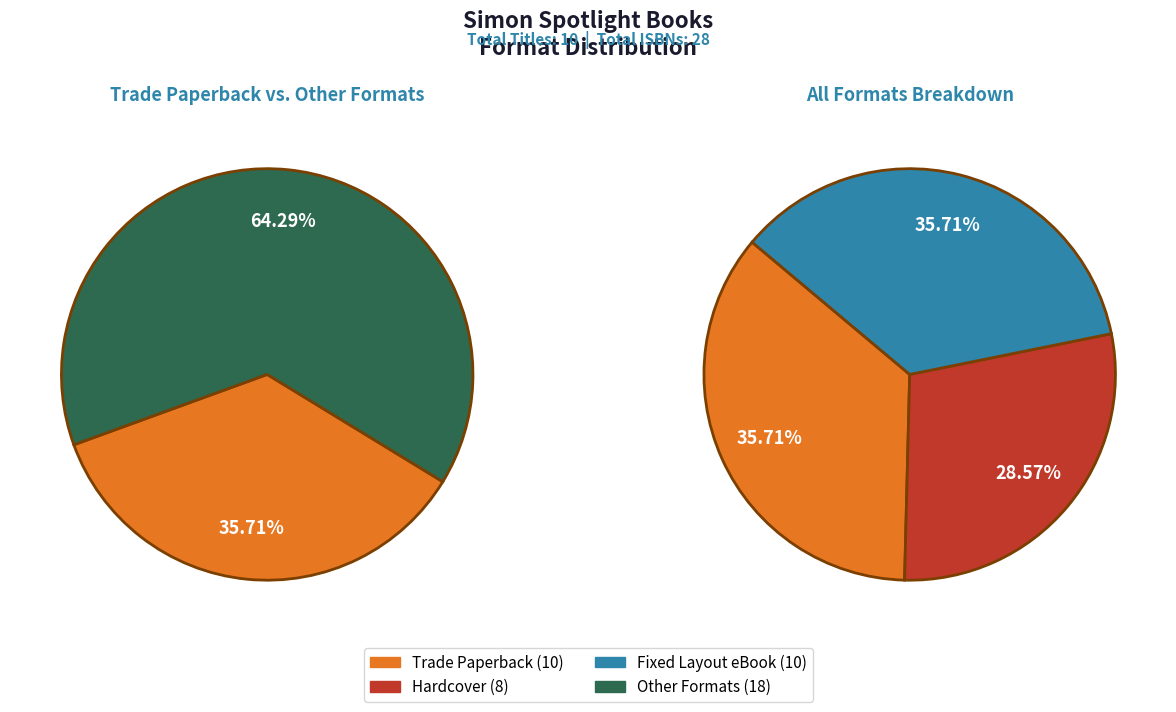

To the nearest percent, what is the average slice percentage?

33%